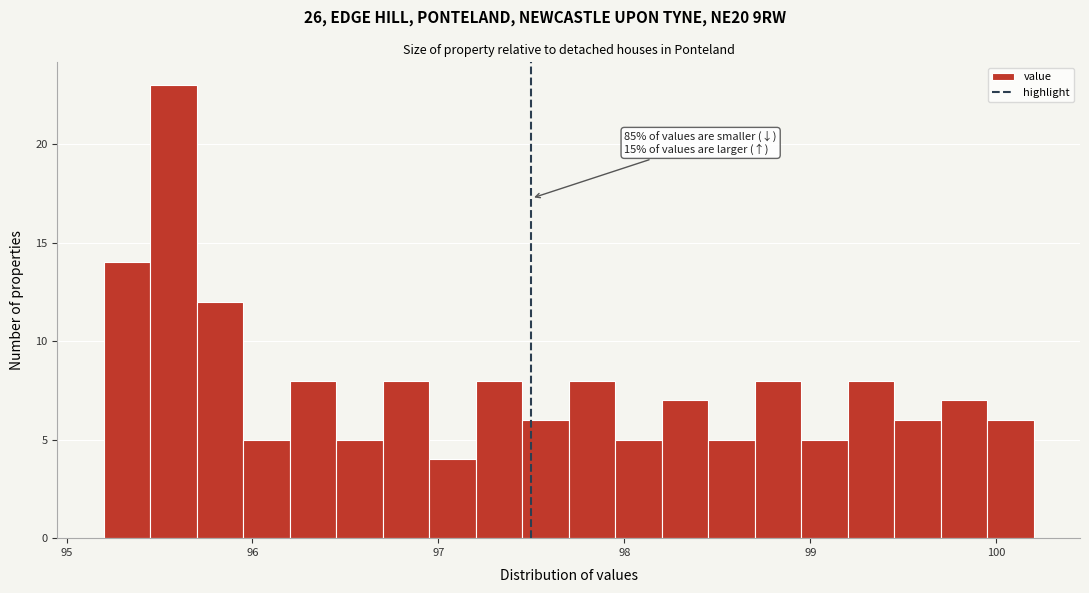

Around what value on the x-axis is the tallest bar? Give the approximate position of its centre, as read against the axis.

95.6